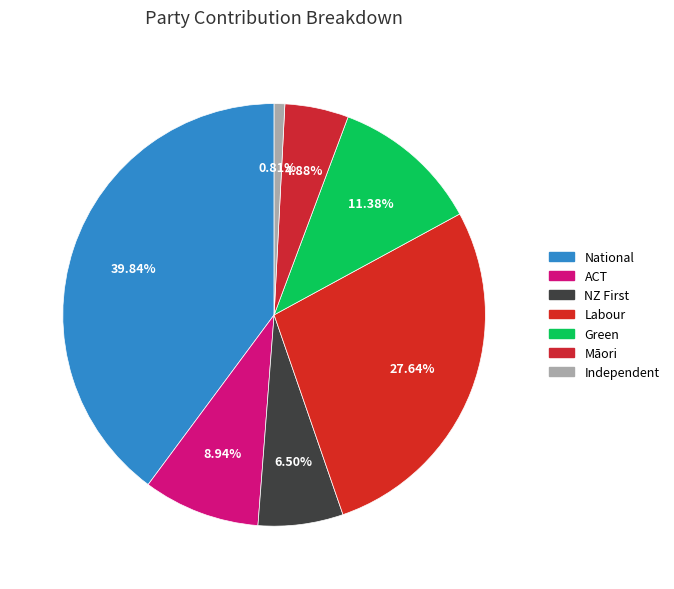

What is the ratio of the value at Green to the value at Labour?

0.4